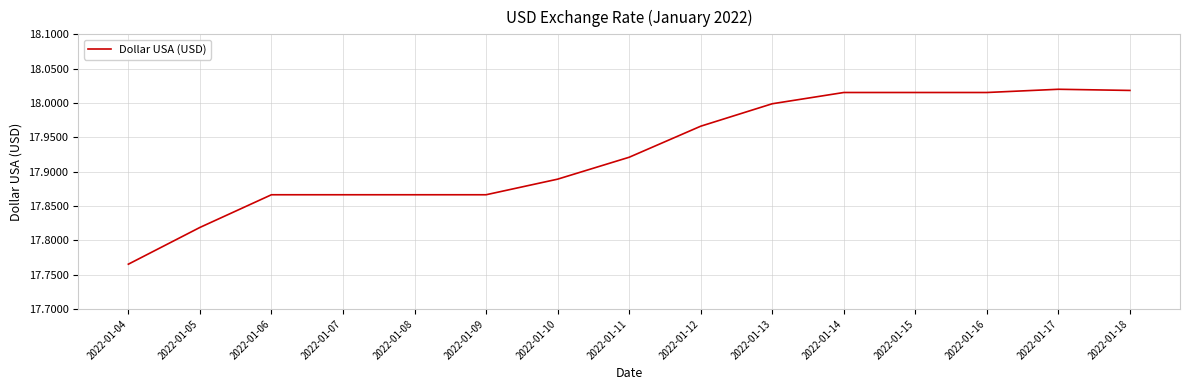

The chart shows a value of 24.4 at 2022-01-16. True or false?

False